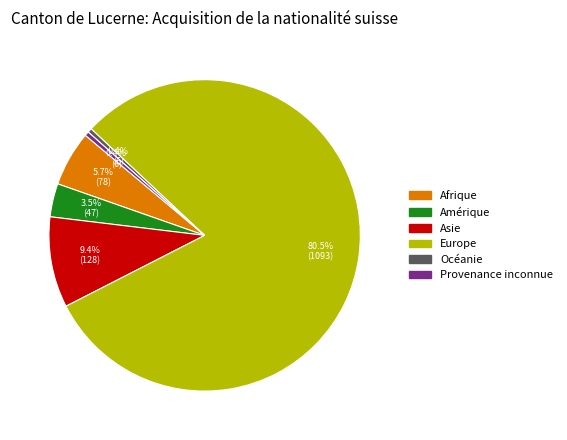

Which has a higher value, Europe or Asie?

Europe